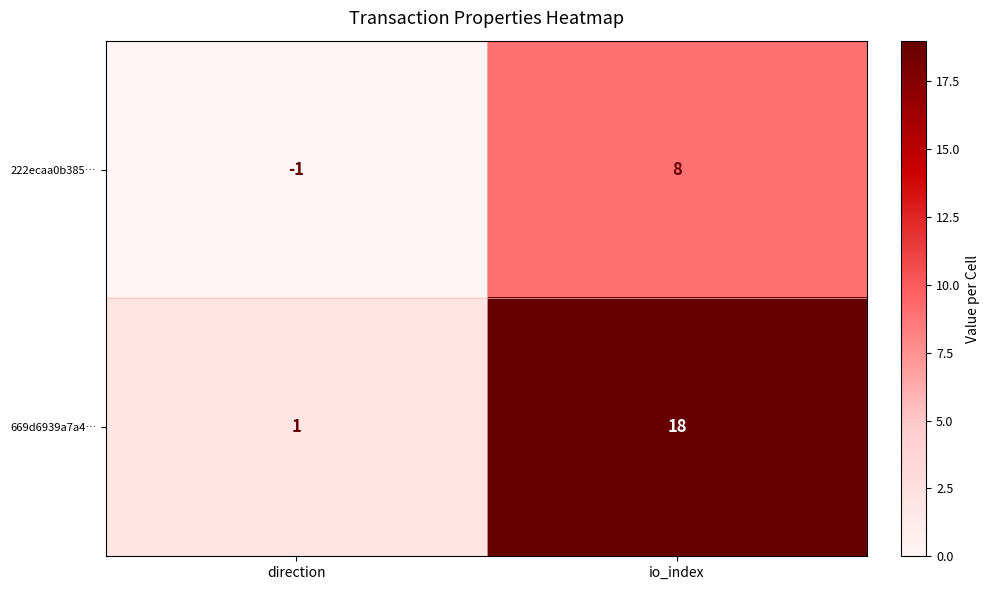

At which category is the sum across all series the highest?

io_index